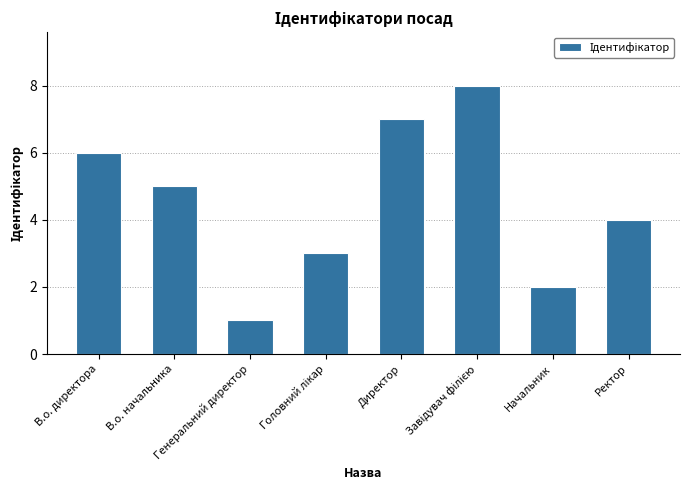

What is the sum of all values?

36